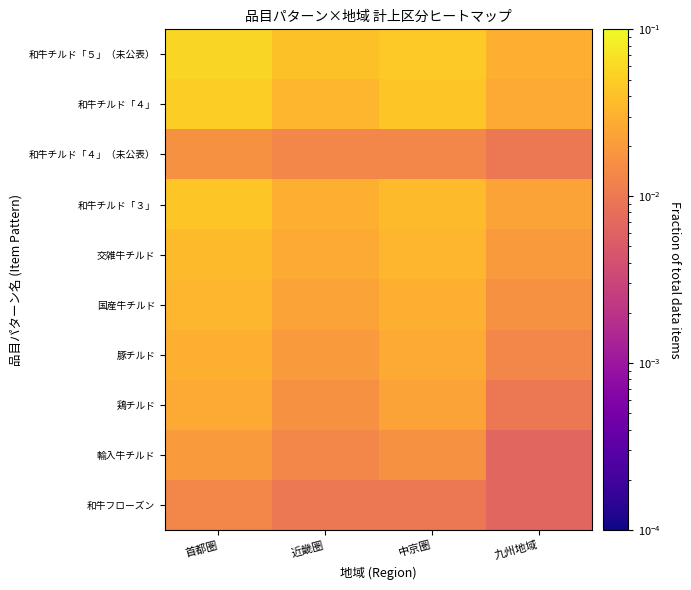

Reading left to right, what are all the values shown in this chart?

和牛チルド「５」（未公表）: 首都圏=0.1	近畿圏=0.0	中京圏=0.0	九州地域=0.0
和牛チルド「４」: 首都圏=0.1	近畿圏=0.0	中京圏=0.0	九州地域=0.0
和牛チルド「４」（未公表）: 首都圏=0.0	近畿圏=0.0	中京圏=0.0	九州地域=0.0
和牛チルド「３」: 首都圏=0.0	近畿圏=0.0	中京圏=0.0	九州地域=0.0
交雑牛チルド: 首都圏=0.0	近畿圏=0.0	中京圏=0.0	九州地域=0.0
国産牛チルド: 首都圏=0.0	近畿圏=0.0	中京圏=0.0	九州地域=0.0
豚チルド: 首都圏=0.0	近畿圏=0.0	中京圏=0.0	九州地域=0.0
鶏チルド: 首都圏=0.0	近畿圏=0.0	中京圏=0.0	九州地域=0.0
輸入牛チルド: 首都圏=0.0	近畿圏=0.0	中京圏=0.0	九州地域=0.0
和牛フローズン: 首都圏=0.0	近畿圏=0.0	中京圏=0.0	九州地域=0.0